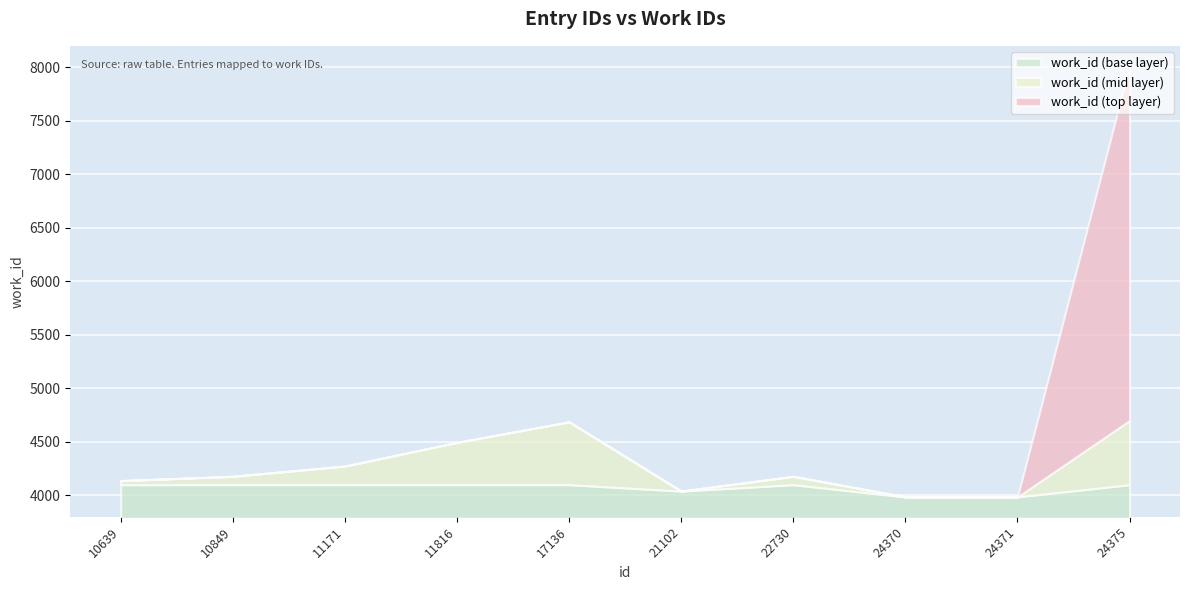

Is it true that the value at 11816 is 4495?

True